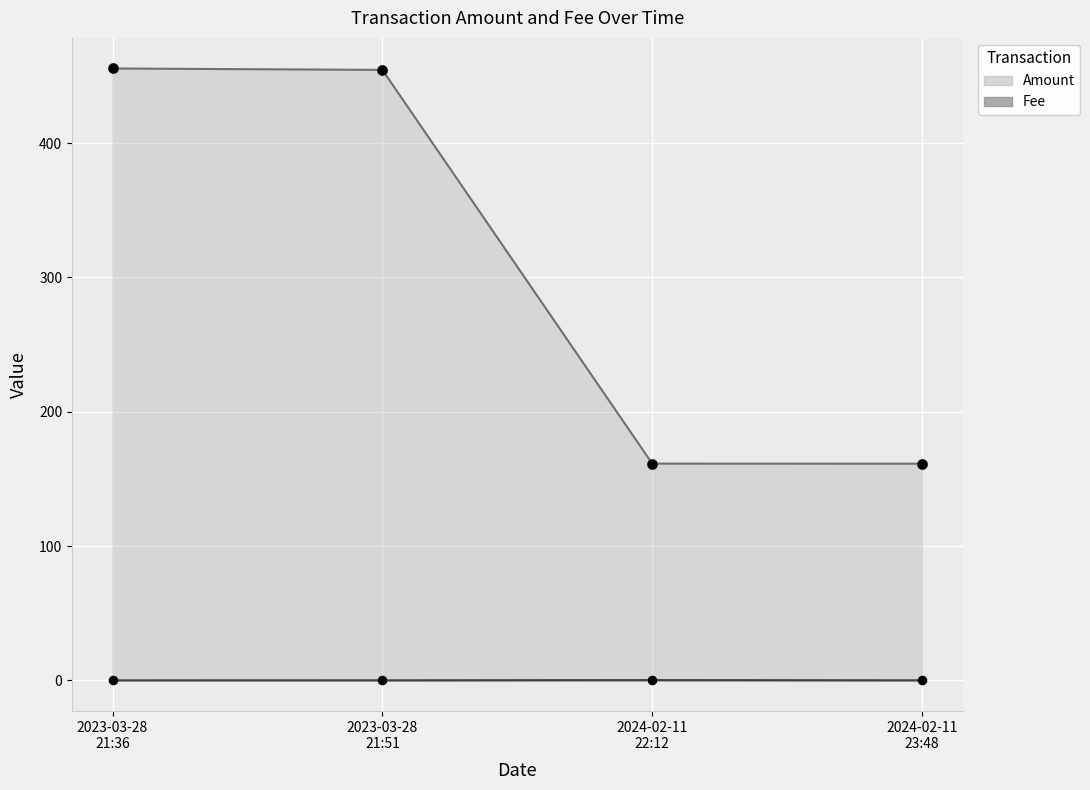

Which series has the largest total across all categories?

Amount